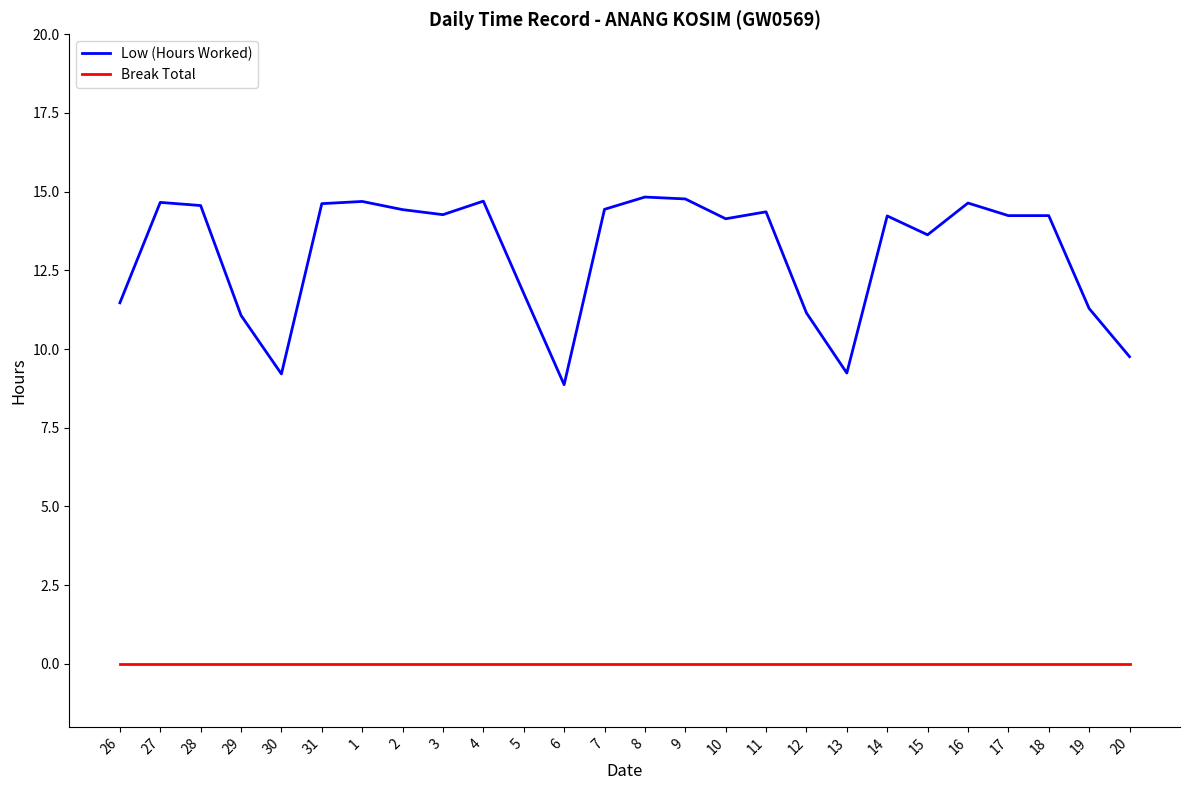

The value of Break Total at 7 is 0.0. True or false?

True